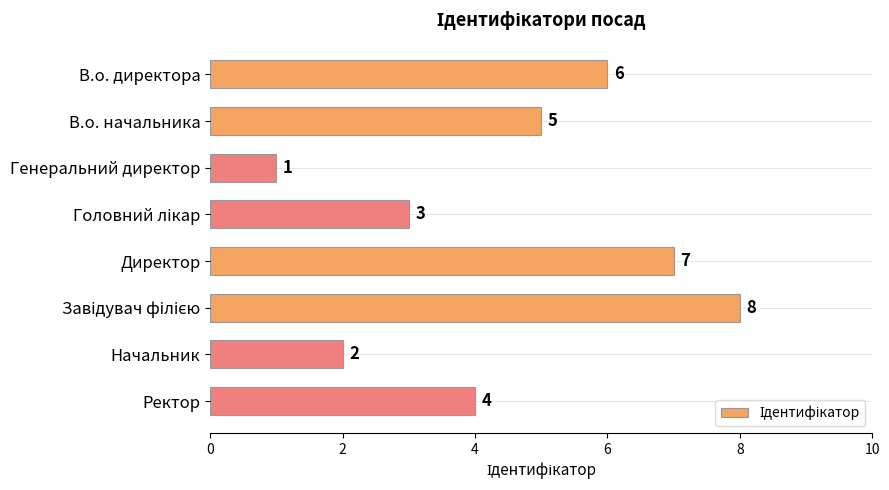

Is it true that the value at В.о. директора is 6?

True